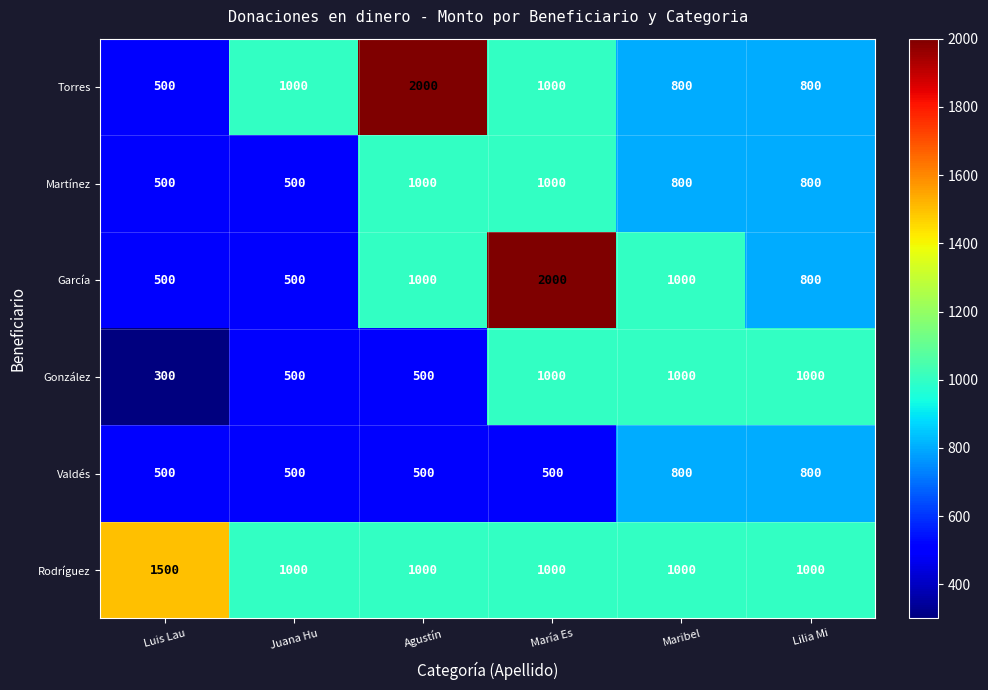

The Valdés series shows 500 at Agustín. True or false?

True